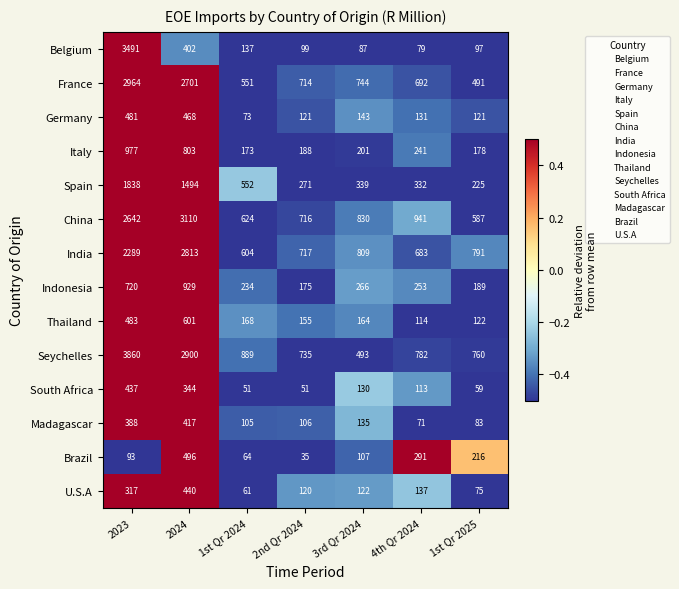

At 4th Qr 2024, list the series in order from smallest to largest.

Madagascar, Belgium, South Africa, Thailand, Germany, U.S.A, Italy, Indonesia, Brazil, Spain, India, France, Seychelles, China